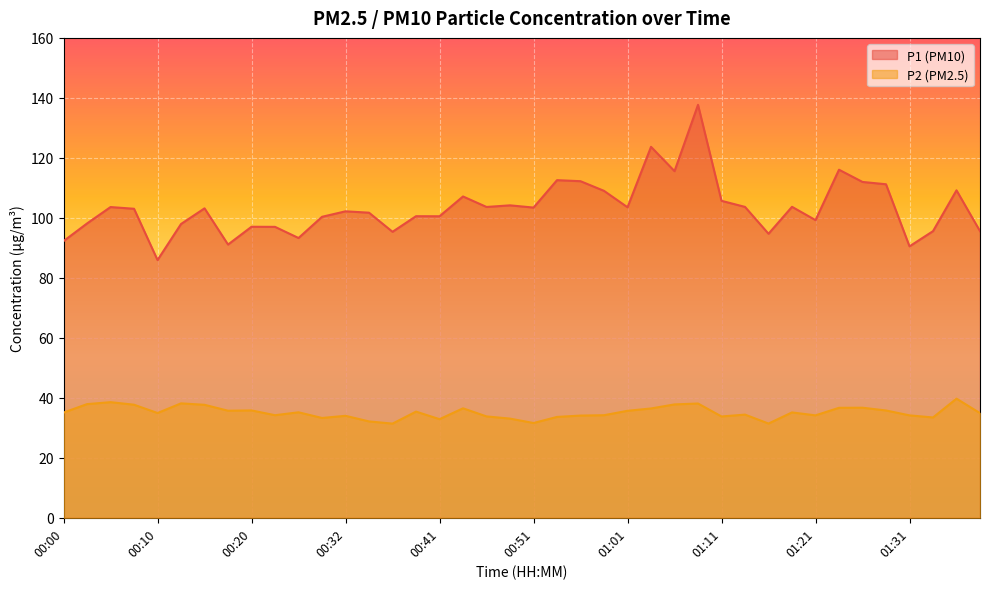

At which label does P2 reach its minimum?

00:37